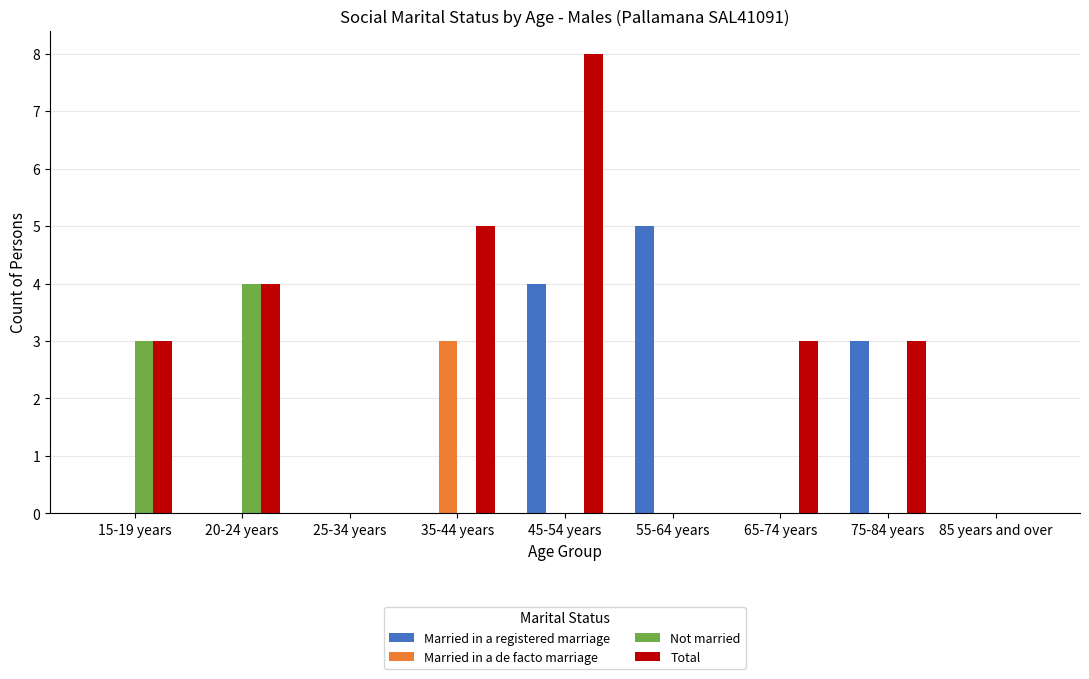

What is the total value across all series at 45-54 years?

12